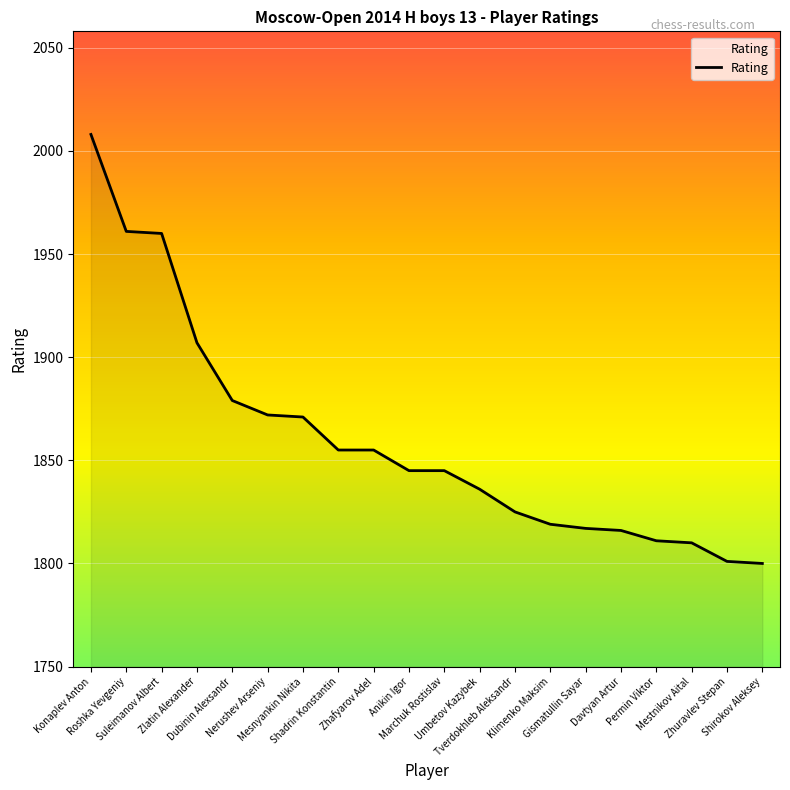

What is the difference between the second highest and minimum values?

161